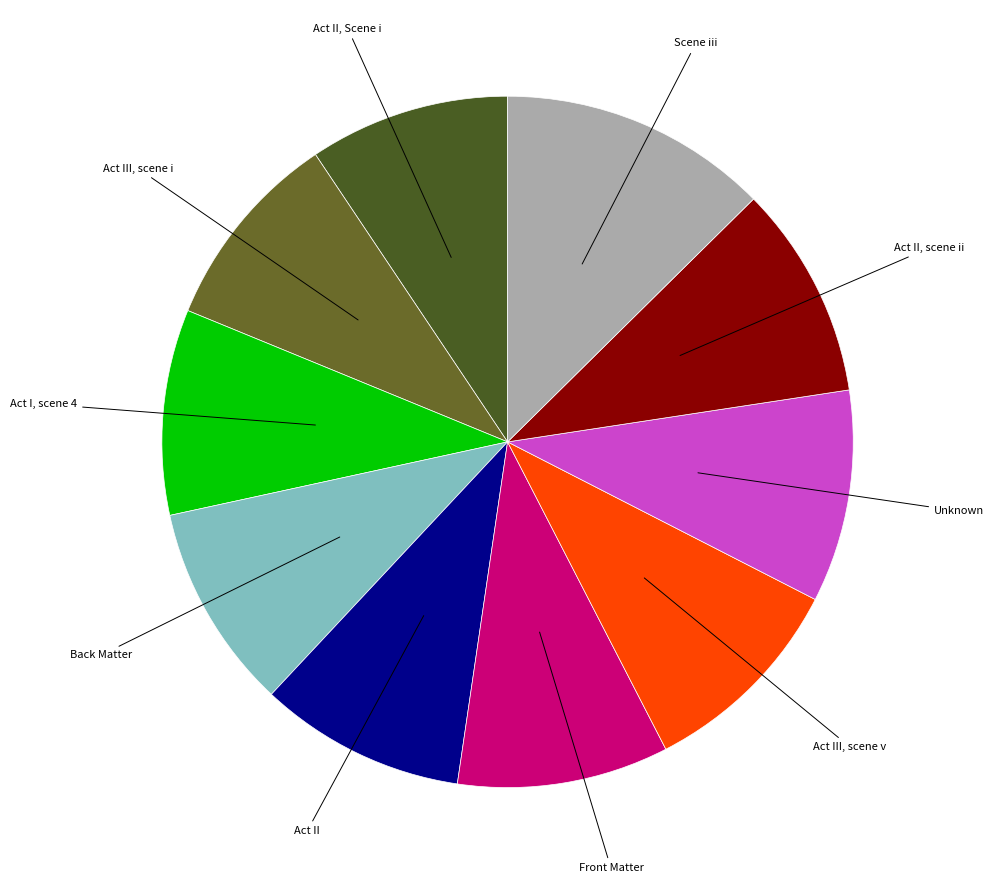

Does Act I, scene 4 represent more than half of the total?

No